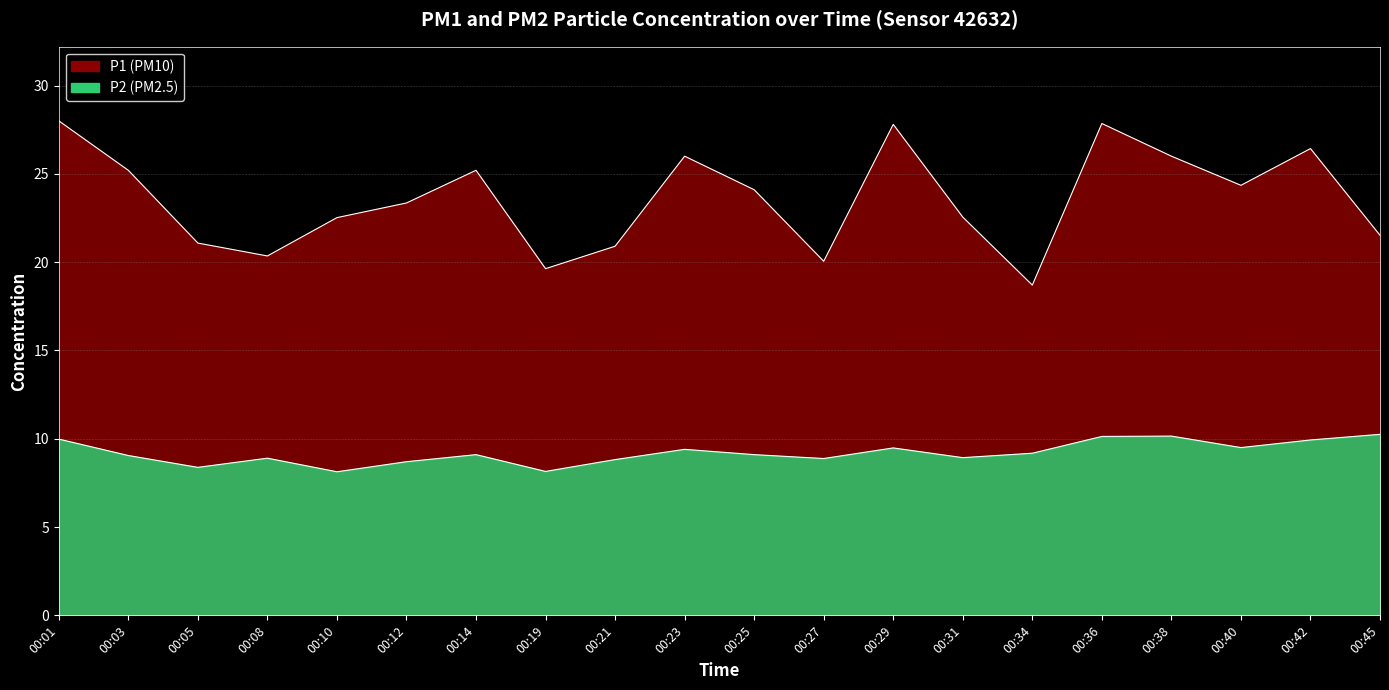

What is the difference between the highest and lowest values at 00:36?

17.7